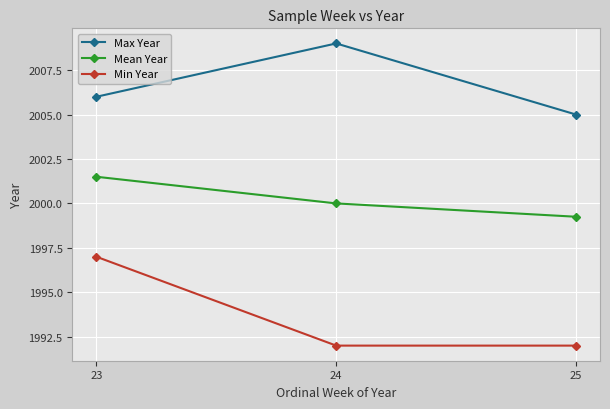

At which label does Mean Year first exceed 2000?

23